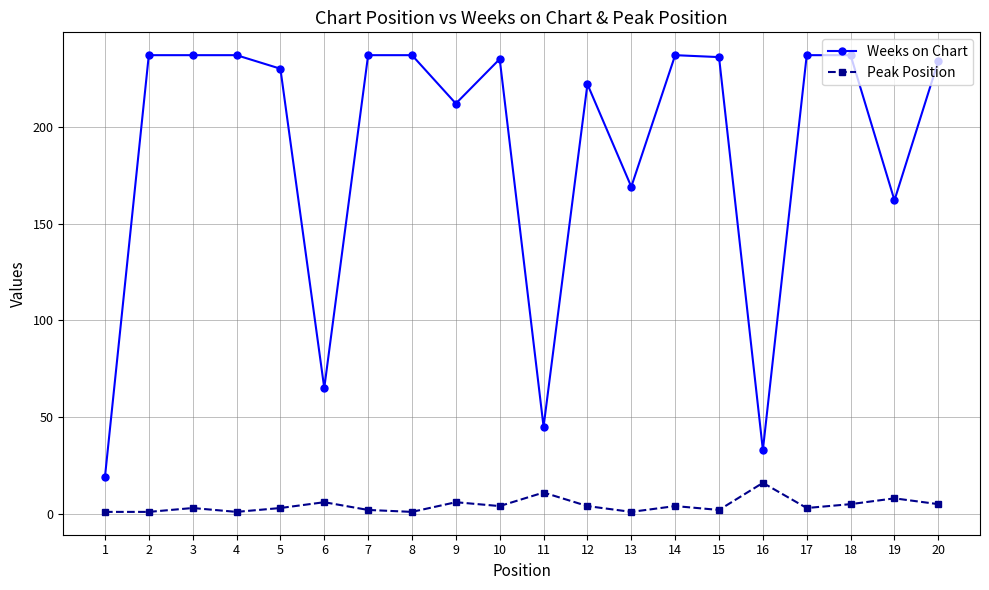

What is the difference between the second highest and minimum values in the Weeks on Chart series?

218